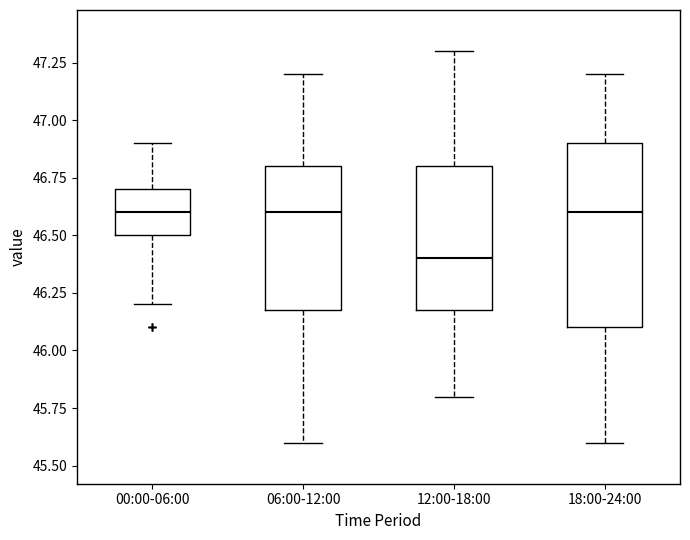

Reading left to right, read every box against the y-axis: the position of its median line, the range the box covers, and the ends of its whiskers. The values are not printed on the chart, so give them approximately, as read against the axis.

00:00-06:00: median 46.6, box 46.5 to 46.7, whiskers 46.2 to 46.9
06:00-12:00: median 46.6, box 46.2 to 46.8, whiskers 45.6 to 47.2
12:00-18:00: median 46.4, box 46.2 to 46.8, whiskers 45.8 to 47.3
18:00-24:00: median 46.6, box 46.1 to 46.9, whiskers 45.6 to 47.2